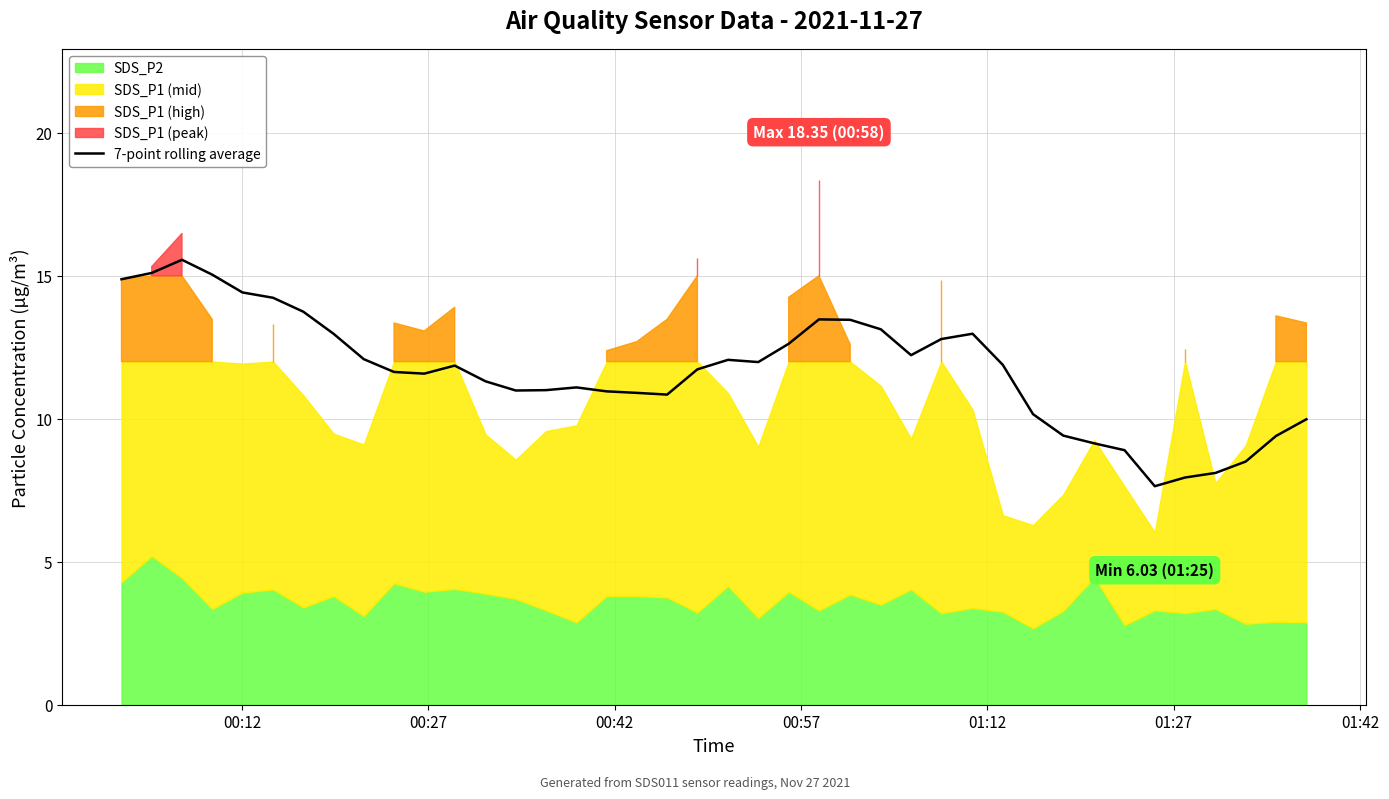

What is the average value?

11.7